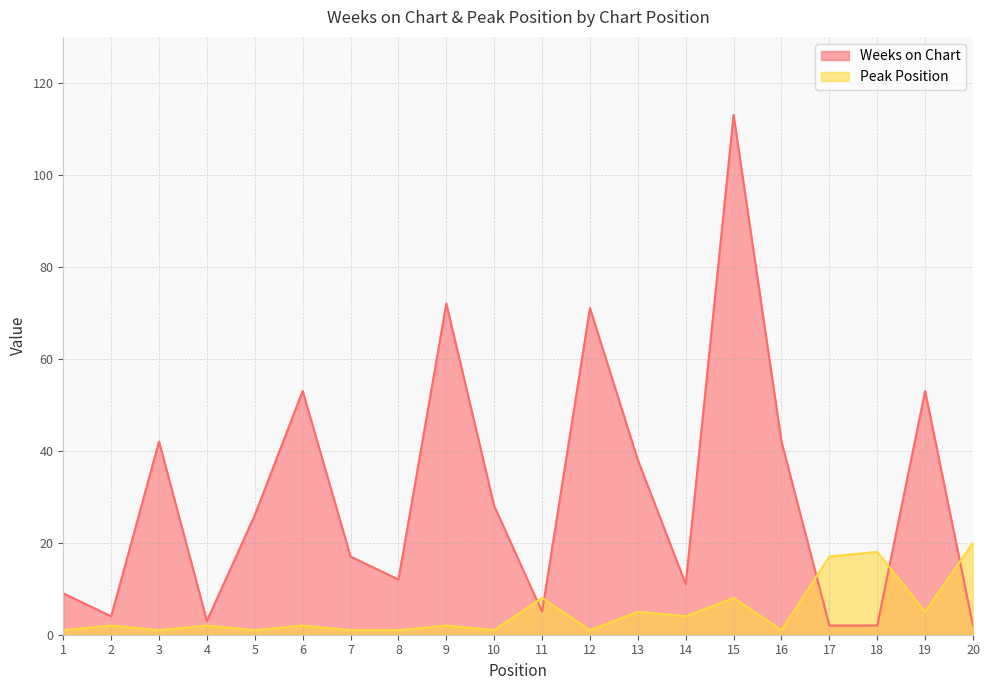

What is the difference between the Peak Position values at 19 and 8?

4